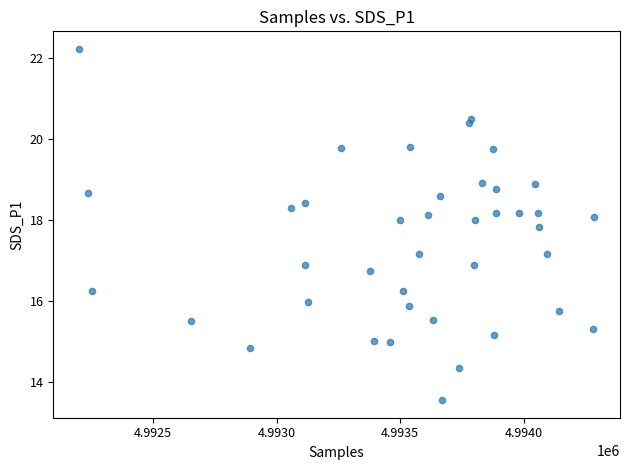

What is the range of X values (max minus min)?

2084.0